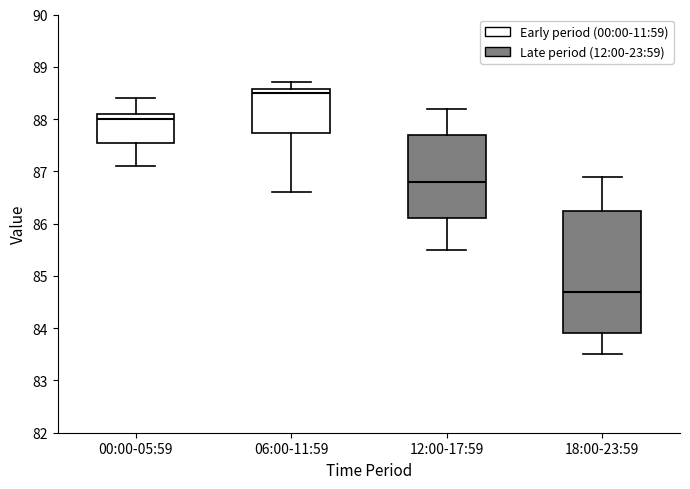

Which box's median line is the lowest?

18:00-23:59